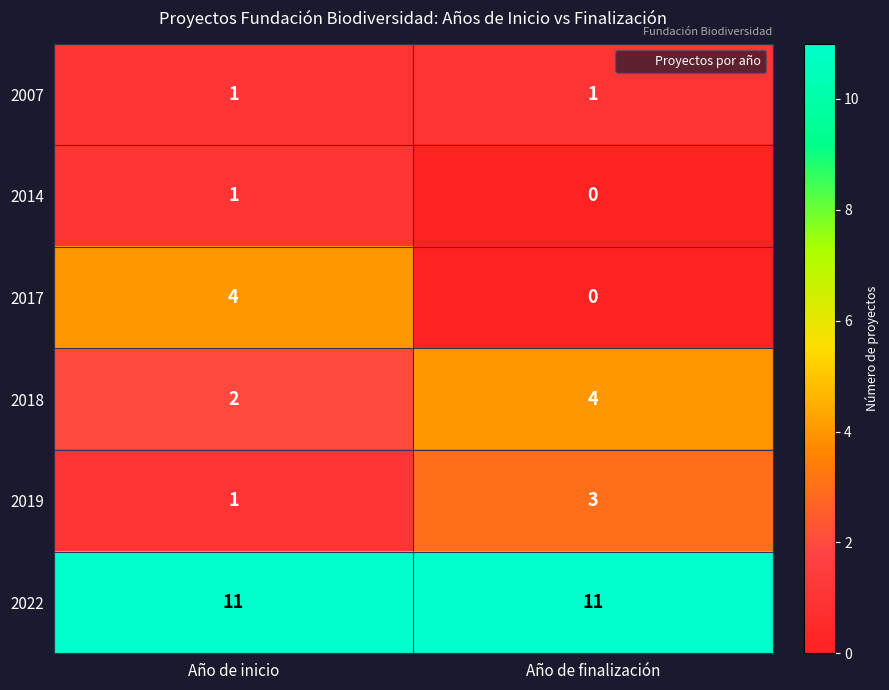

How many distinct data groups are displayed?

6